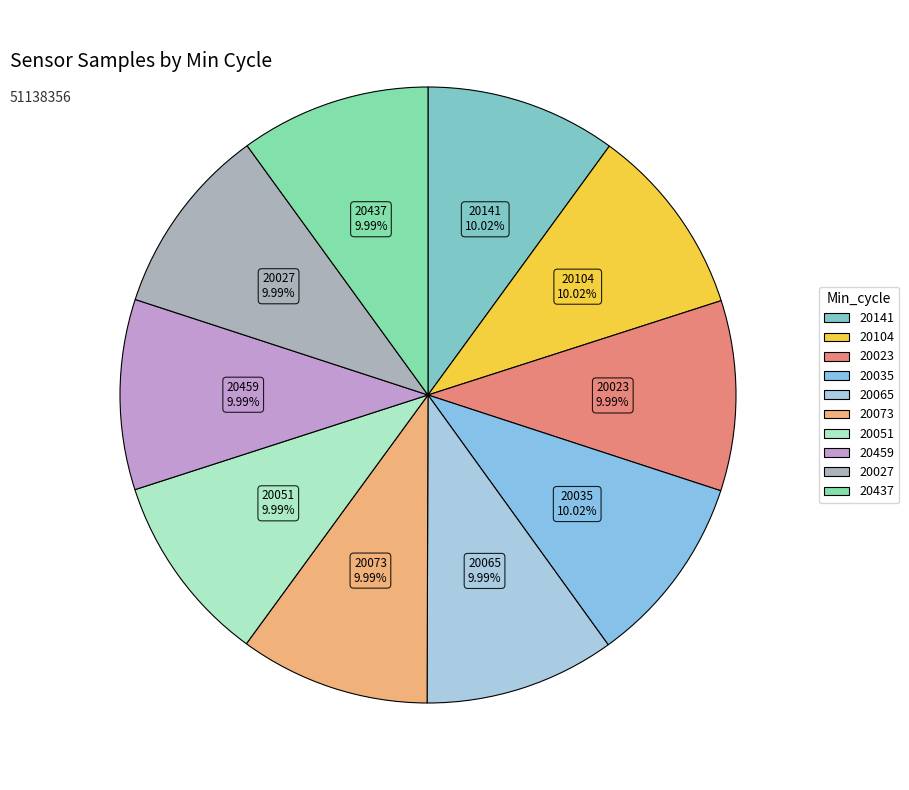

Is there any slice that represents more than half of the pie?

No